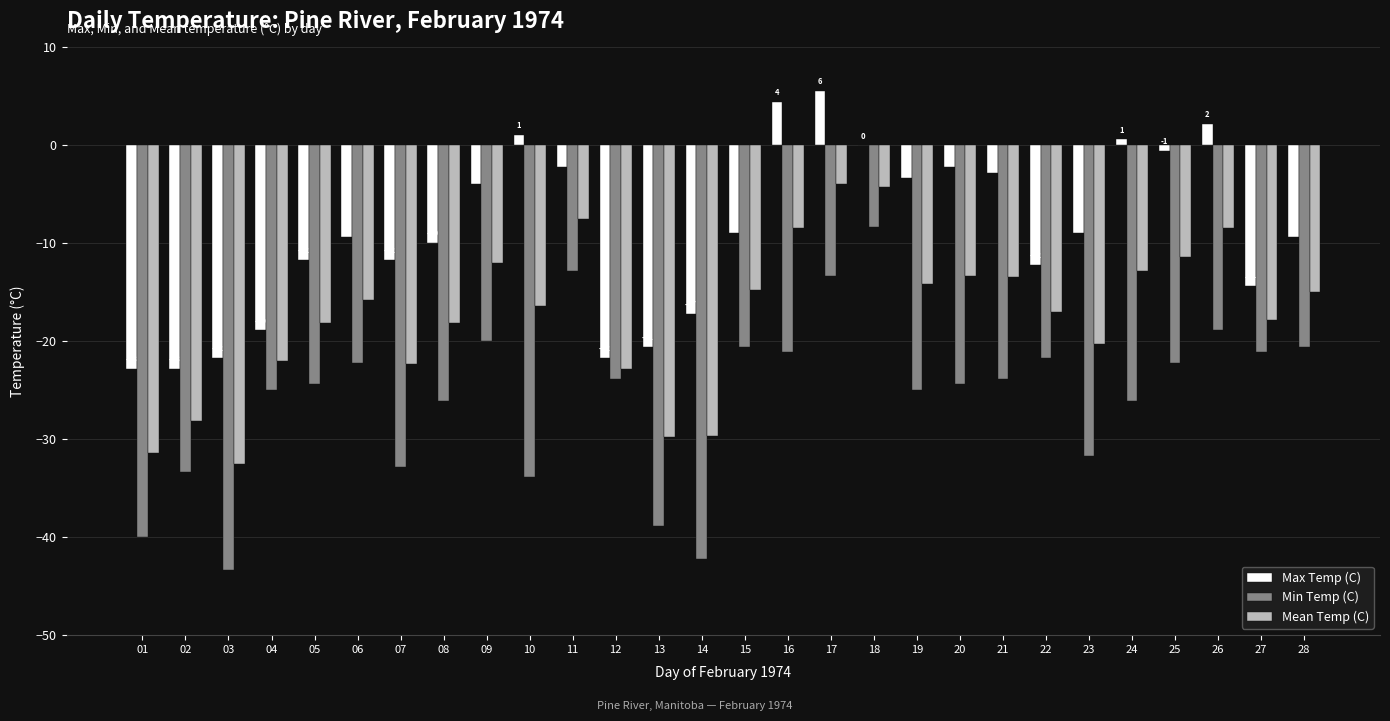

What is the sum of all Max Temp (C) values?

-243.4